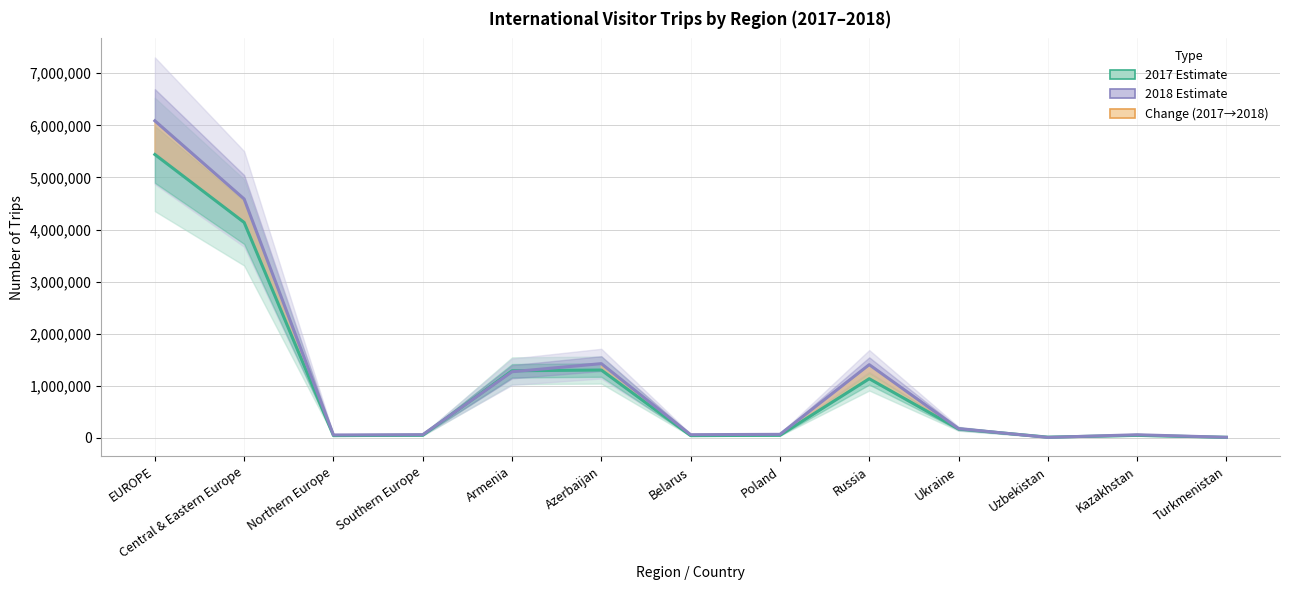

What is the value of the 2018 Estimate point at the 6th from the left?

1424610